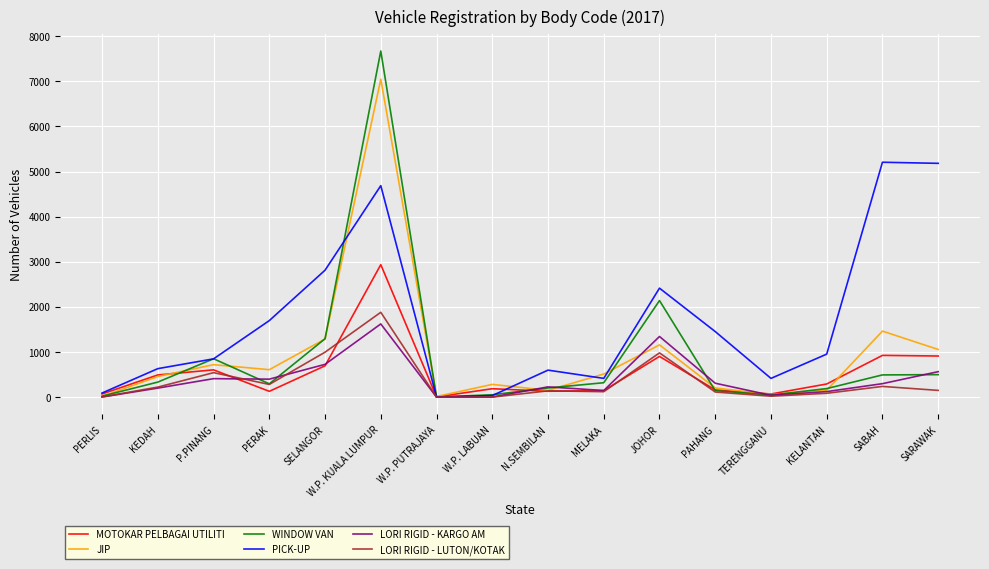

True or false: PICK-UP has more than 1 interior local peaks.

True